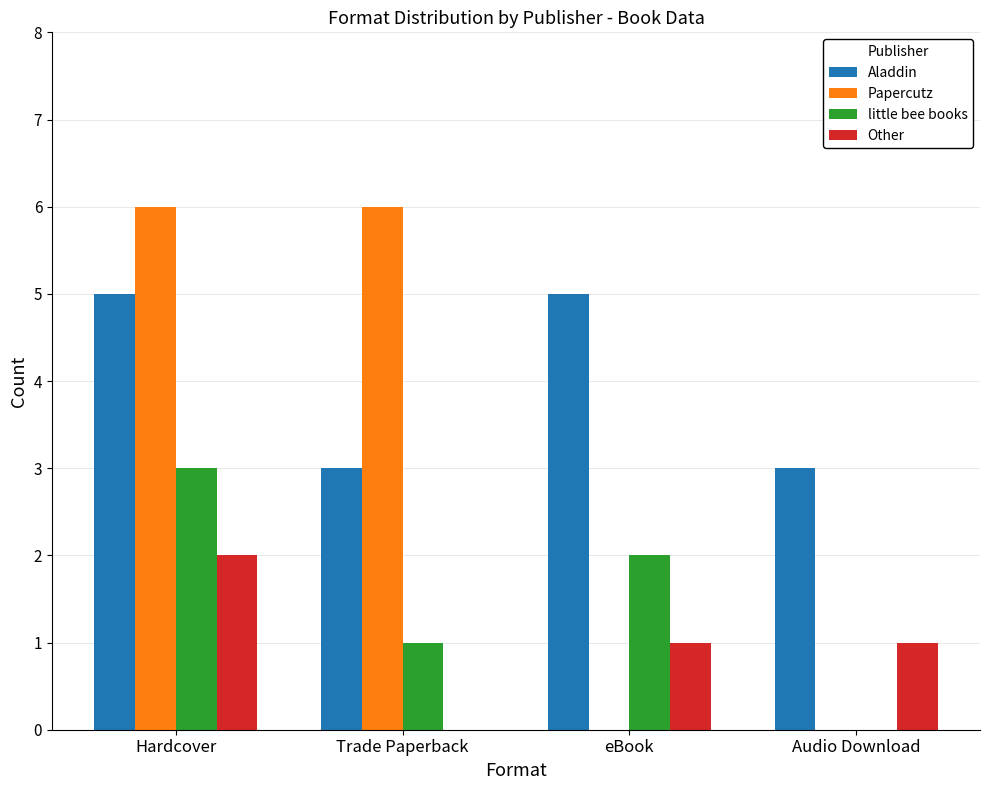

How many distinct data groups are displayed?

4